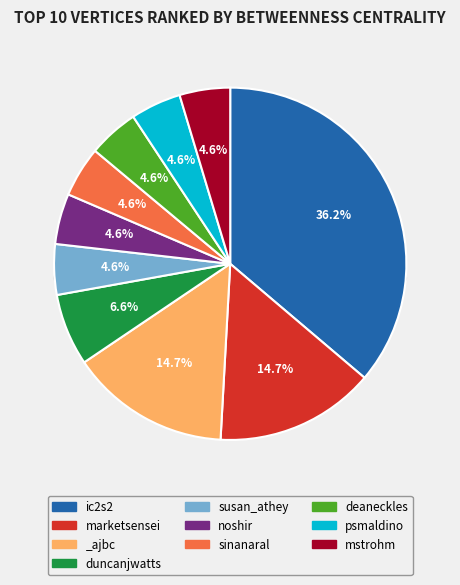

Which category has the biggest portion of the pie?

ic2s2